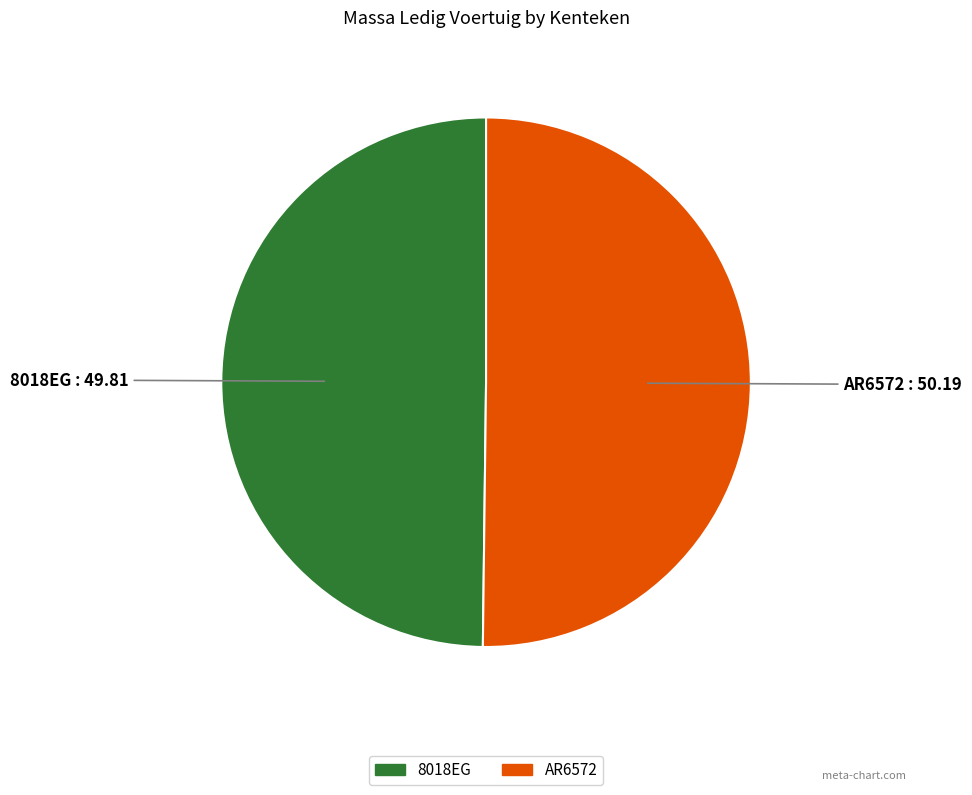

Is the sum of 8018EG and AR6572 greater than half?

Yes